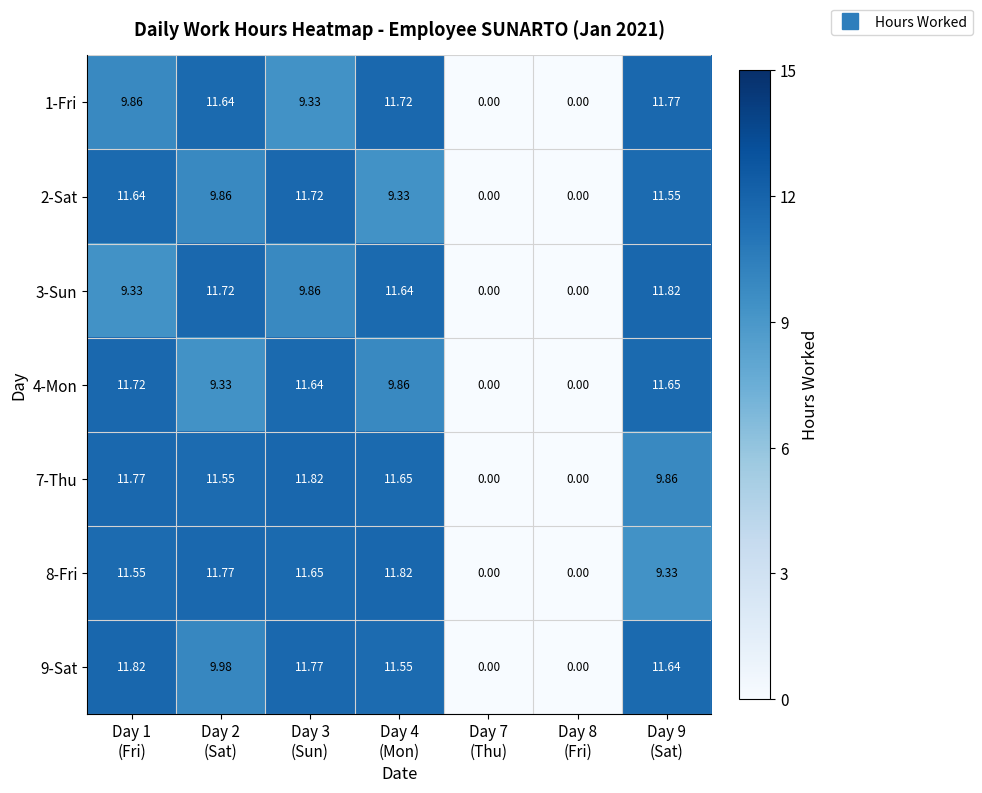

Reading left to right, extract all data points from this chart.

1-Fri: Day 1
(Fri)=9.9	Day 2
(Sat)=11.6	Day 3
(Sun)=9.3	Day 4
(Mon)=11.7	Day 7
(Thu)=0.0	Day 8
(Fri)=0.0	Day 9
(Sat)=11.8
2-Sat: Day 1
(Fri)=11.6	Day 2
(Sat)=9.9	Day 3
(Sun)=11.7	Day 4
(Mon)=9.3	Day 7
(Thu)=0.0	Day 8
(Fri)=0.0	Day 9
(Sat)=11.6
3-Sun: Day 1
(Fri)=9.3	Day 2
(Sat)=11.7	Day 3
(Sun)=9.9	Day 4
(Mon)=11.6	Day 7
(Thu)=0.0	Day 8
(Fri)=0.0	Day 9
(Sat)=11.8
4-Mon: Day 1
(Fri)=11.7	Day 2
(Sat)=9.3	Day 3
(Sun)=11.6	Day 4
(Mon)=9.9	Day 7
(Thu)=0.0	Day 8
(Fri)=0.0	Day 9
(Sat)=11.7
7-Thu: Day 1
(Fri)=11.8	Day 2
(Sat)=11.6	Day 3
(Sun)=11.8	Day 4
(Mon)=11.7	Day 7
(Thu)=0.0	Day 8
(Fri)=0.0	Day 9
(Sat)=9.9
8-Fri: Day 1
(Fri)=11.6	Day 2
(Sat)=11.8	Day 3
(Sun)=11.7	Day 4
(Mon)=11.8	Day 7
(Thu)=0.0	Day 8
(Fri)=0.0	Day 9
(Sat)=9.3
9-Sat: Day 1
(Fri)=11.8	Day 2
(Sat)=10.0	Day 3
(Sun)=11.8	Day 4
(Mon)=11.6	Day 7
(Thu)=0.0	Day 8
(Fri)=0.0	Day 9
(Sat)=11.6